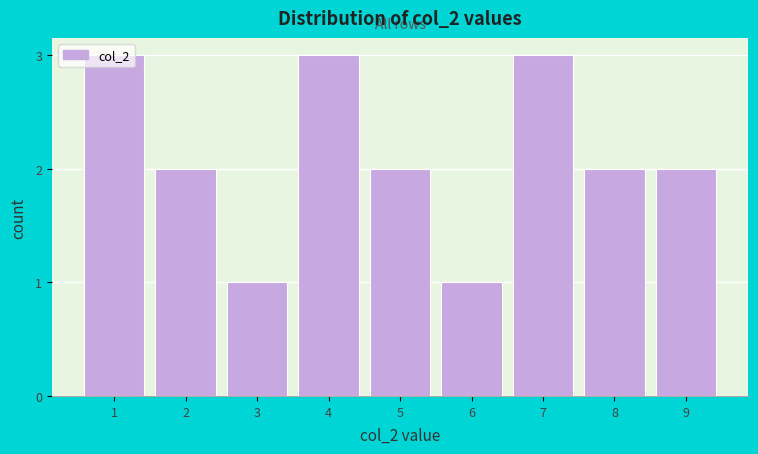

What is the value of the 5th bar from the left?

2